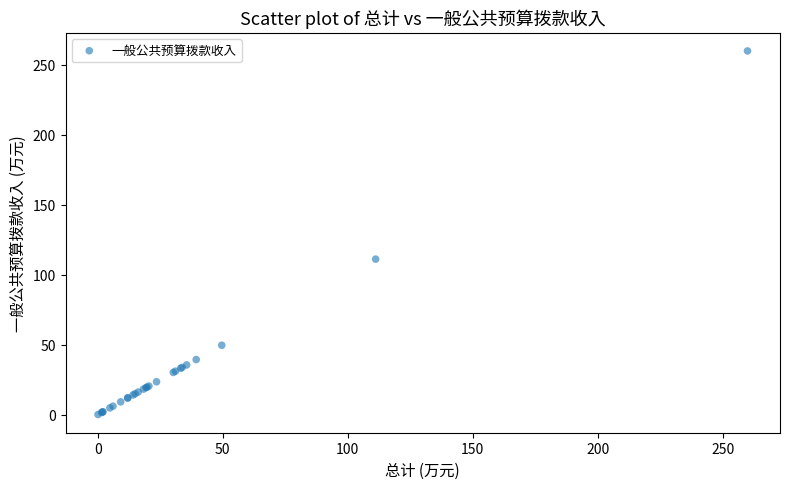

What Y value in the scatter plot is closest to 129?

111.1